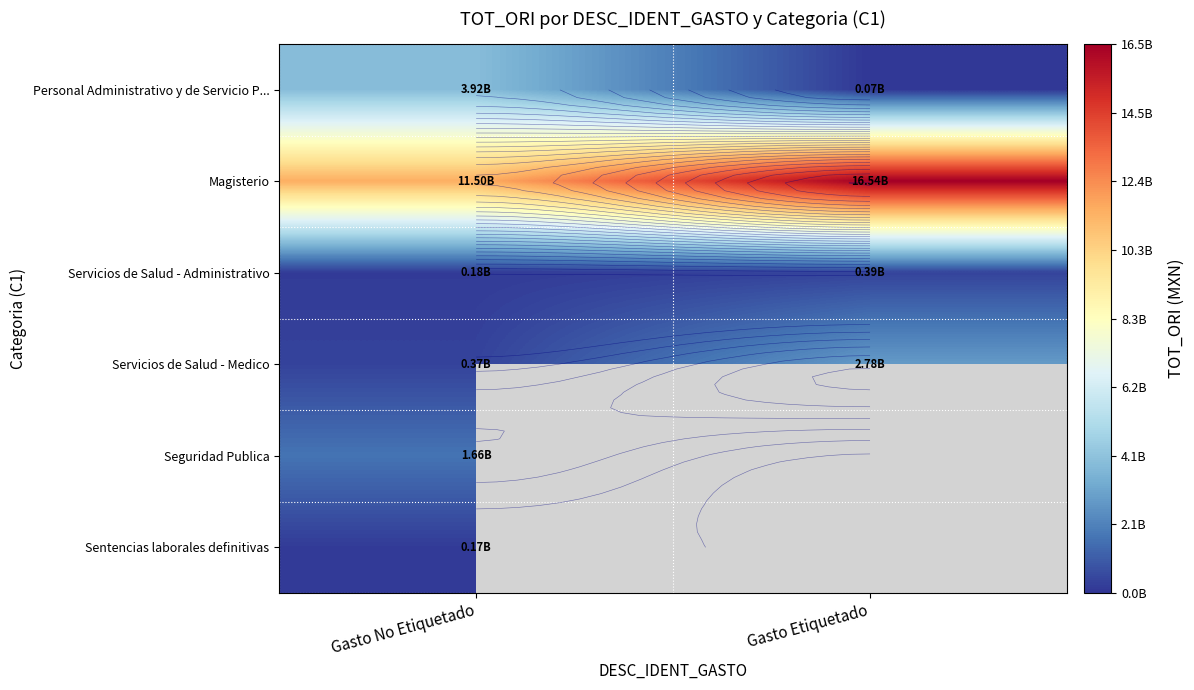

What is the sum of the Servicios de Salud - Medico values at Gasto Etiquetado and Gasto No Etiquetado?

3152333179.4